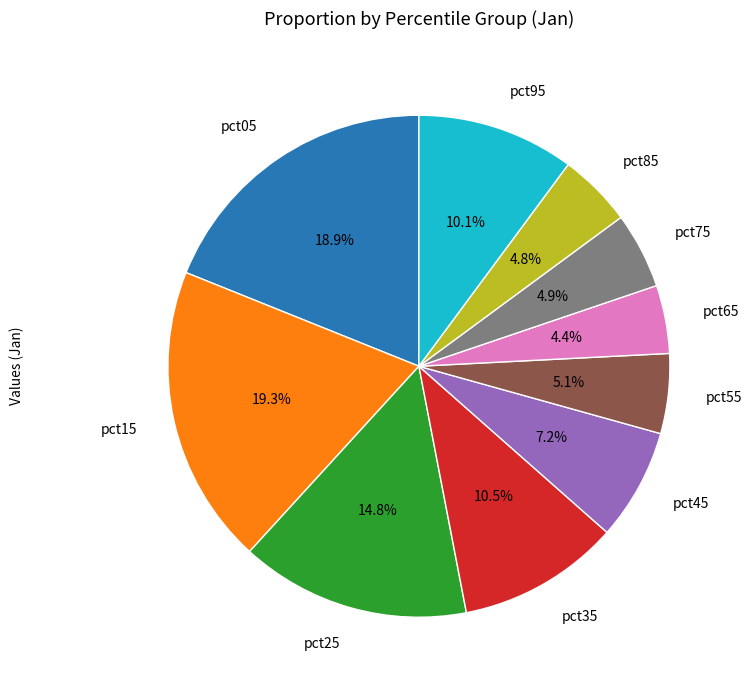

Does any single category account for the majority?

No